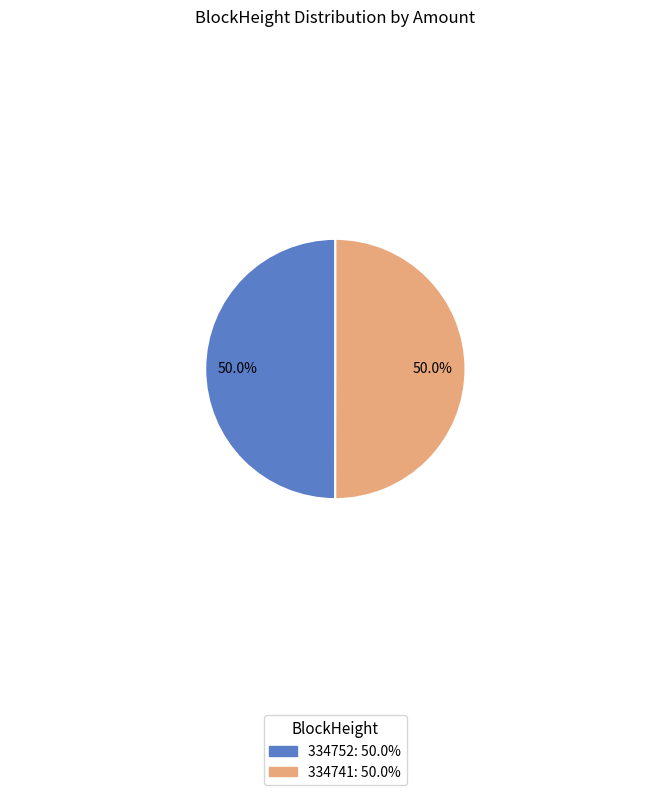

To the nearest percent, what is the difference between the 334741 and 334752 slice percentages?

0%